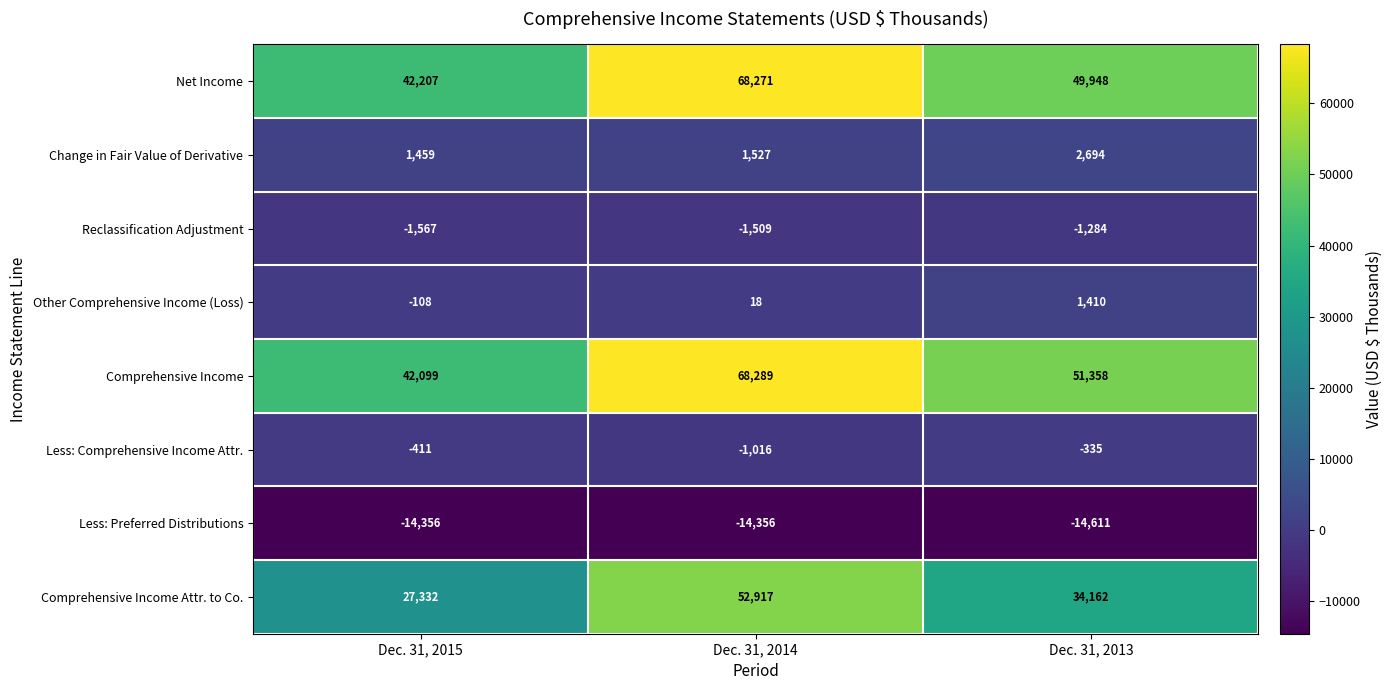

What is the maximum value shown in the chart?

68289